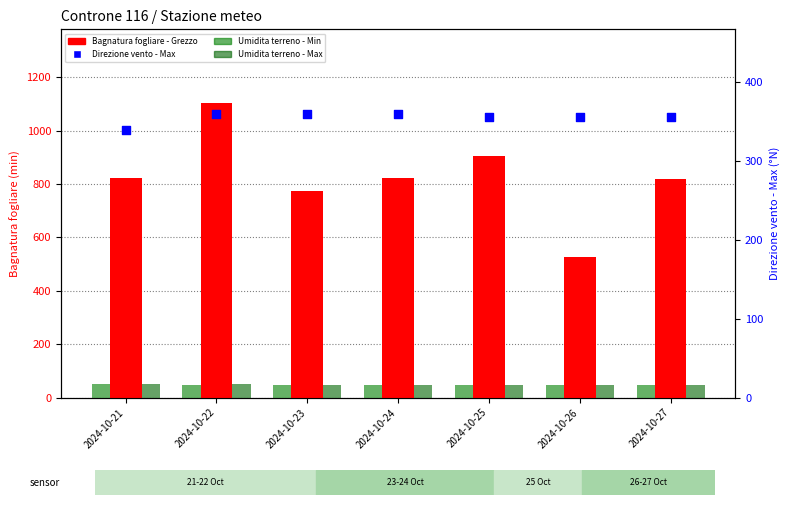

Is the value of Umidita terreno - Min at 2024-10-25 greater than the value of Umidita terreno - Max at 2024-10-25?

No